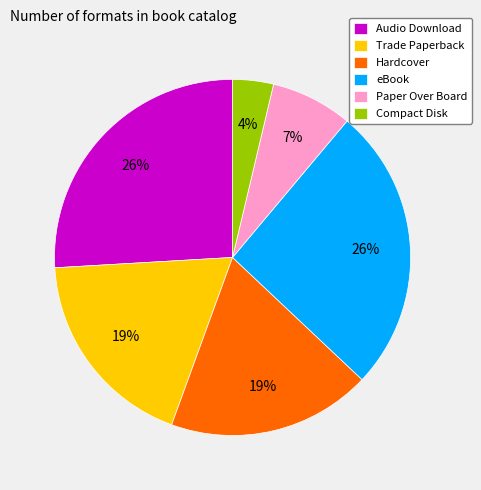

What is the smallest slice in the pie chart?

Compact Disk